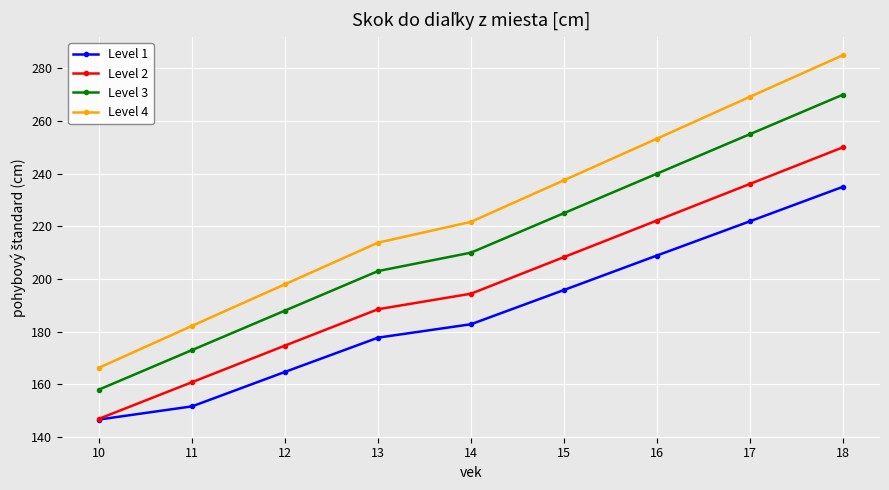

What is the spread (max minus min) of values at 13?

36.1